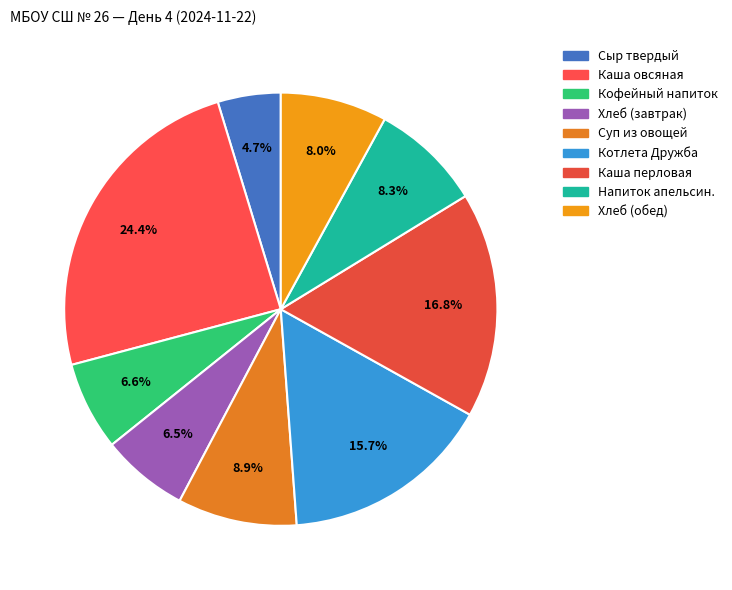

How many slices are in this pie chart?

9